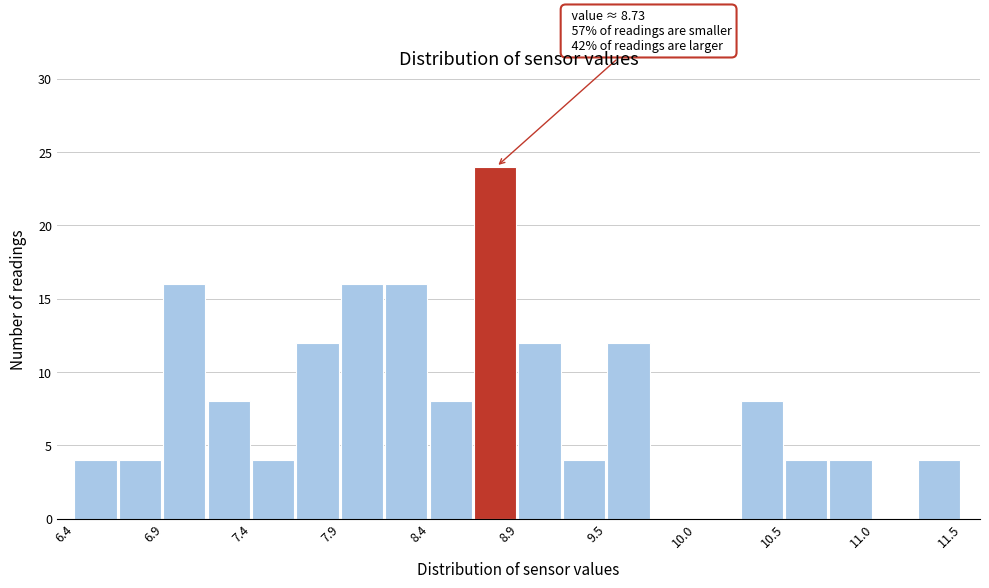

Around what value on the x-axis is the tallest bar? Give the approximate position of its centre, as read against the axis.

8.8